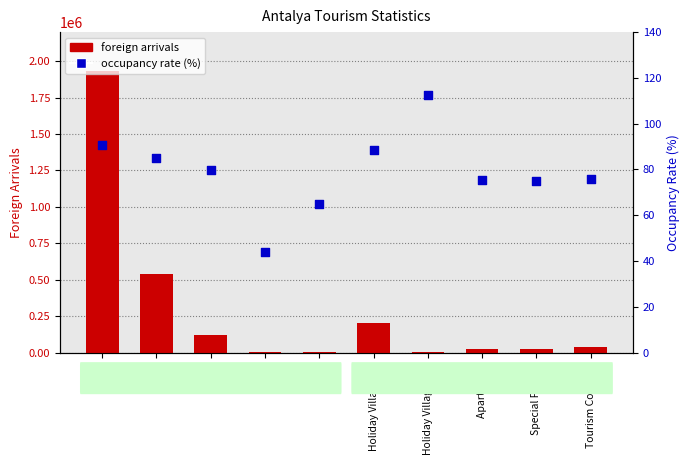

Which series has the largest total across all categories?

foreign arrivals